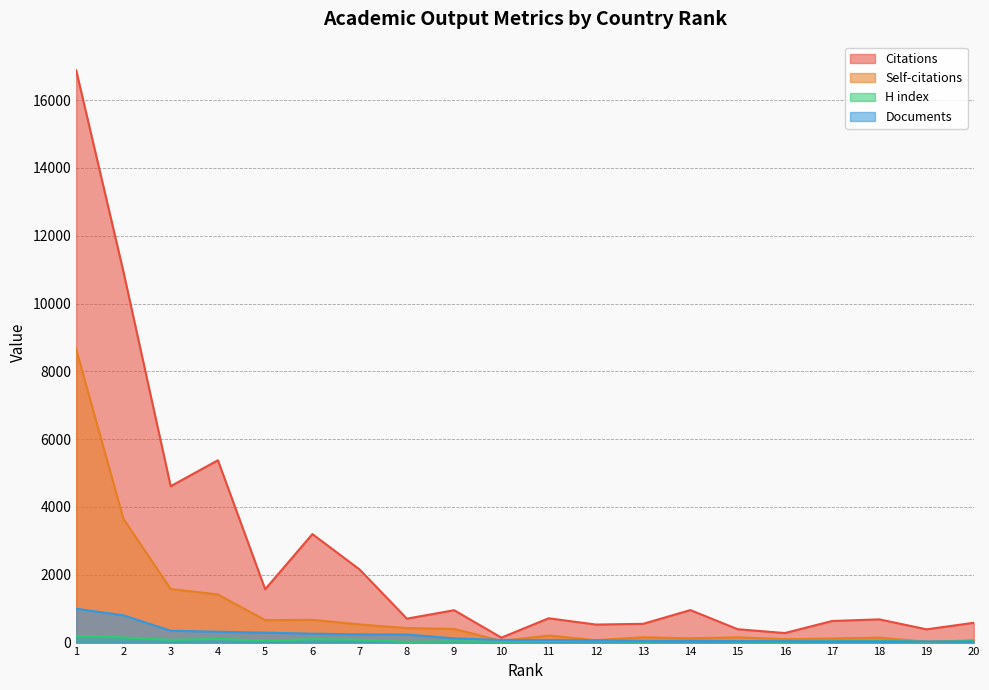

What is the sum of the Documents values at 9 and 5?

417